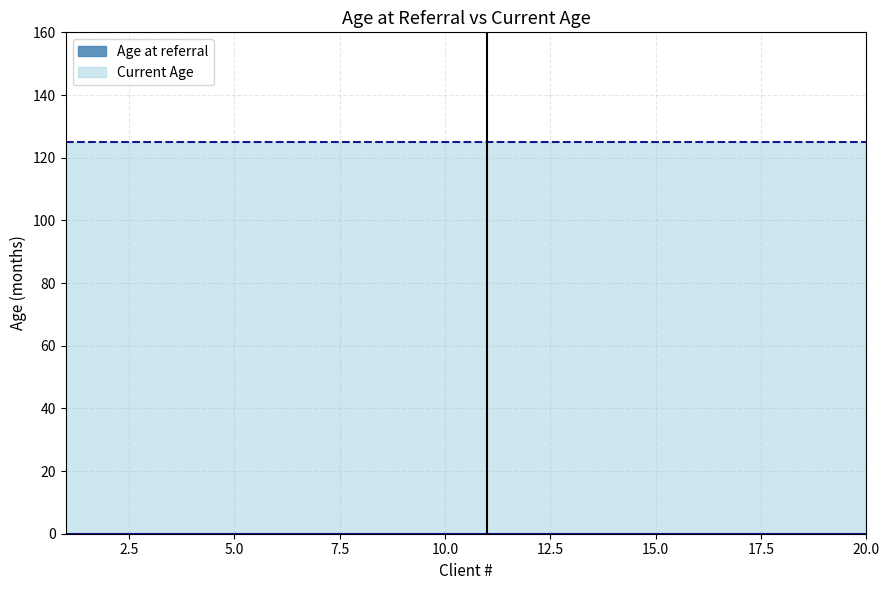

At how many categories does at least one series exceed 116?

20